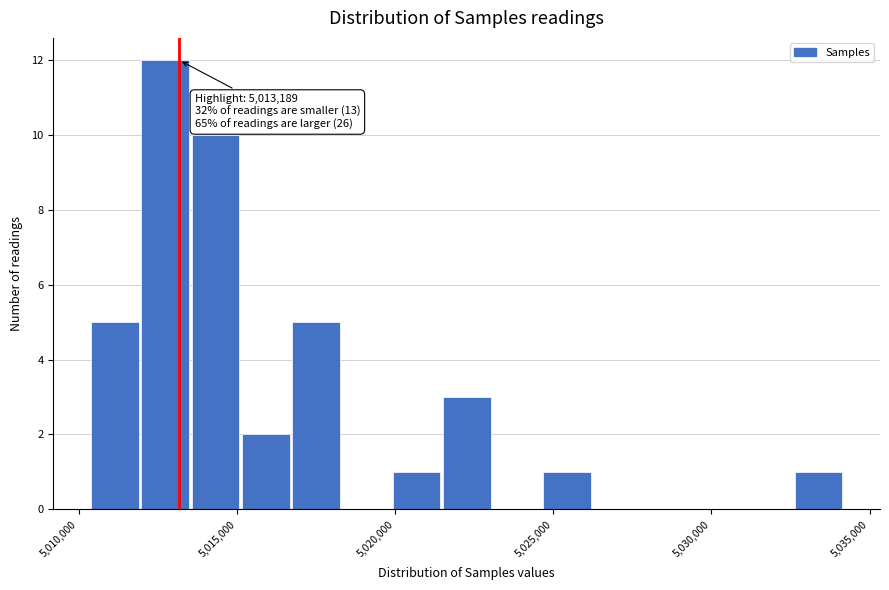

Around what value on the x-axis is the tallest bar? Give the approximate position of its centre, as read against the axis.

5012500